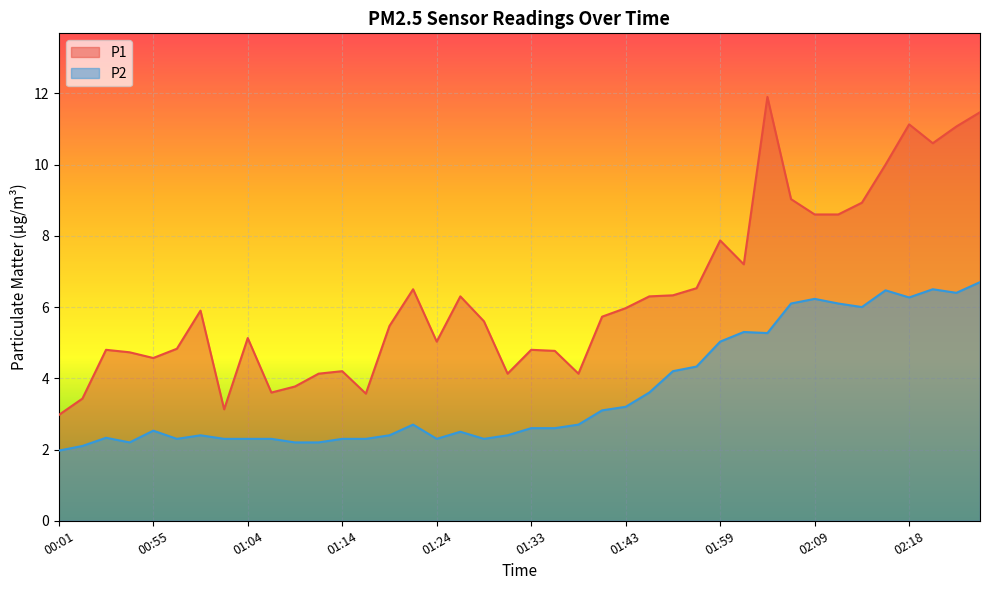

Which has a higher value, 02:09 or 01:14?

02:09